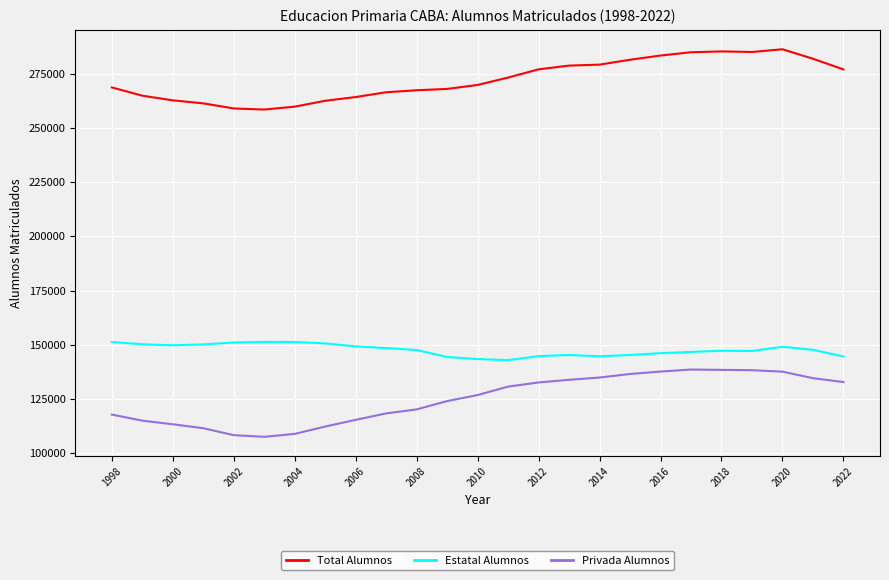

True or false: Privada Alumnos and Total Alumnos cross at least once.

False